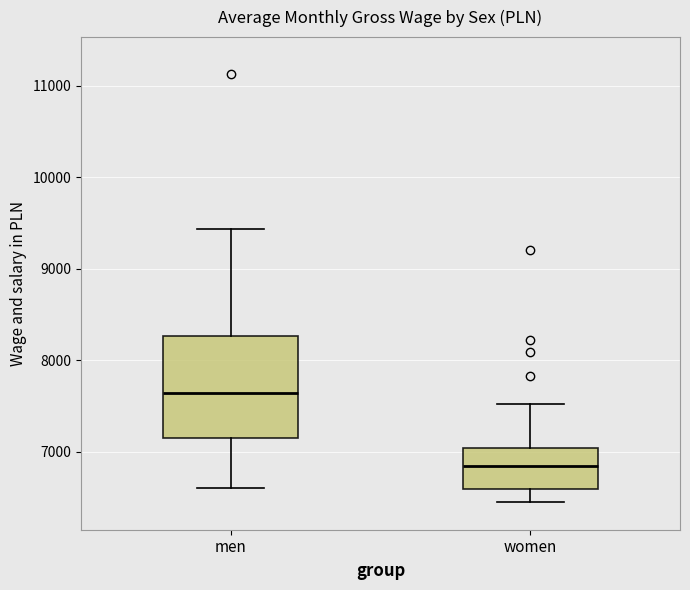

Which box has the highest median line?

men